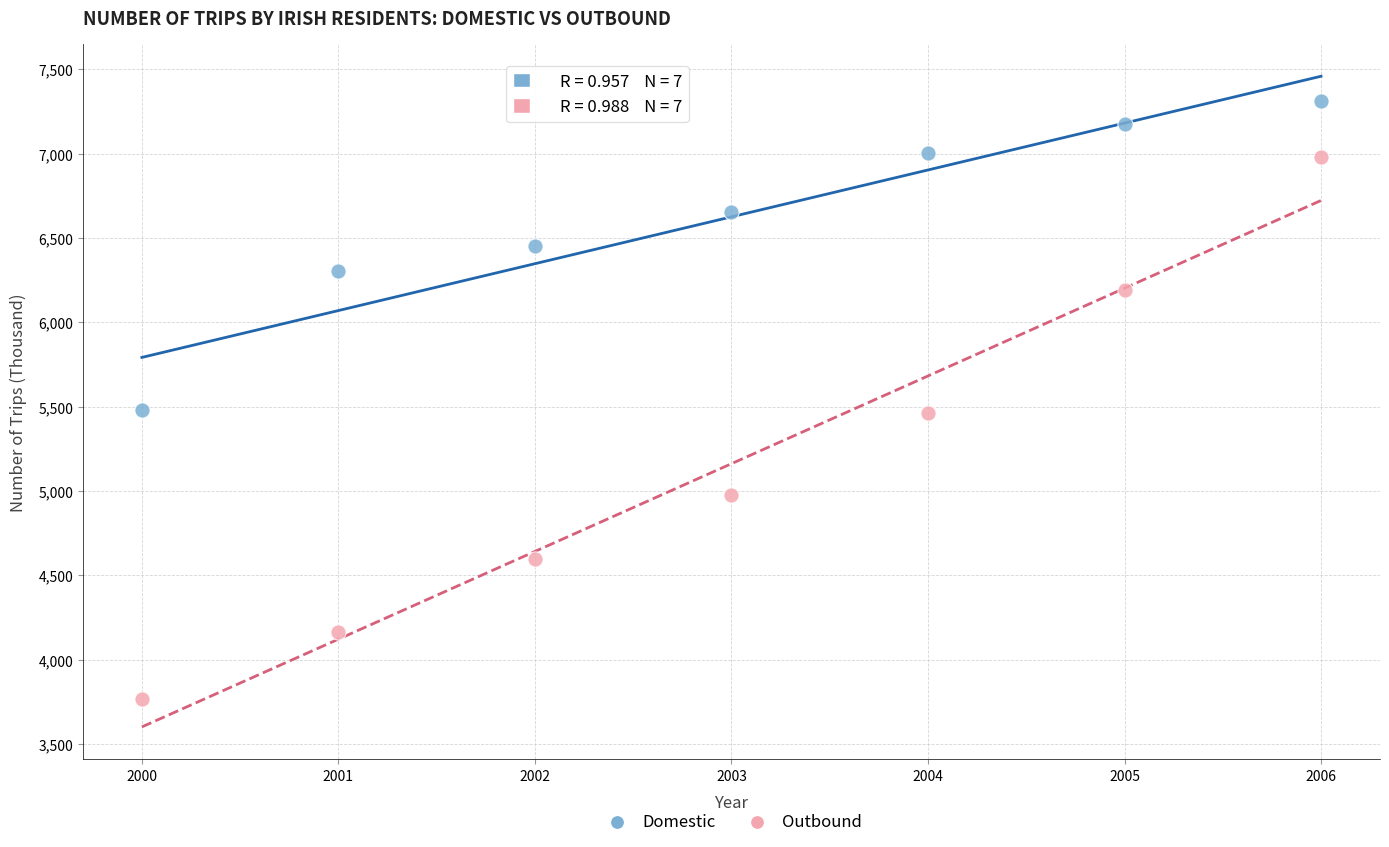

Which series has the largest Y range (max minus min)?

Outbound